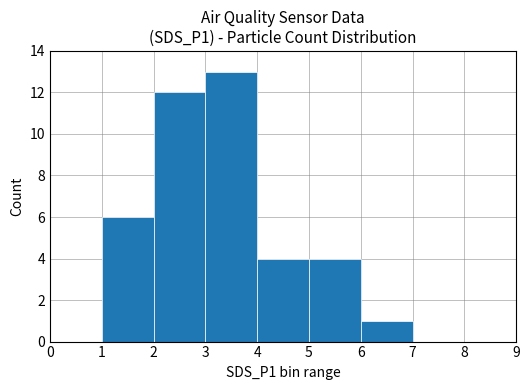

What is the sum of all values?

40